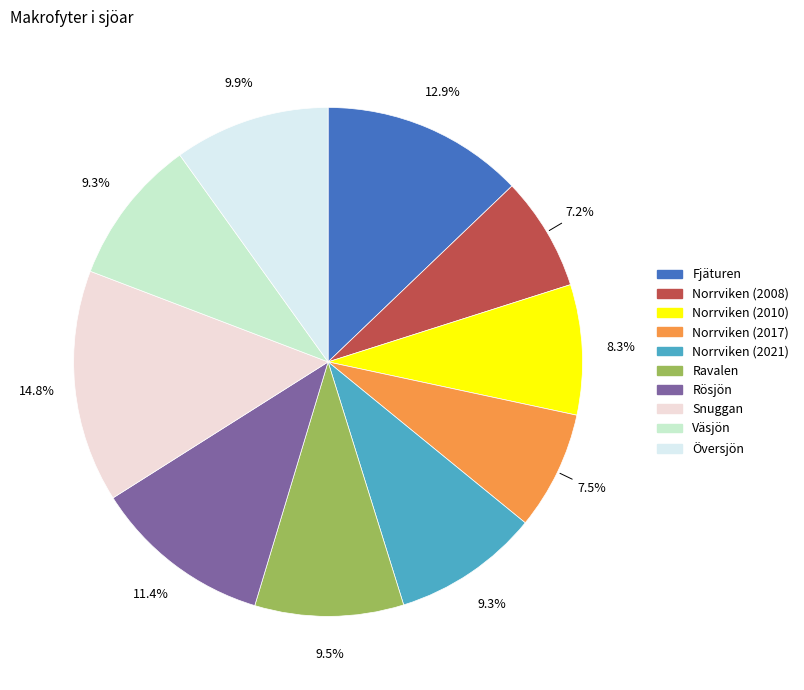

Count the number of slices in the pie.

10